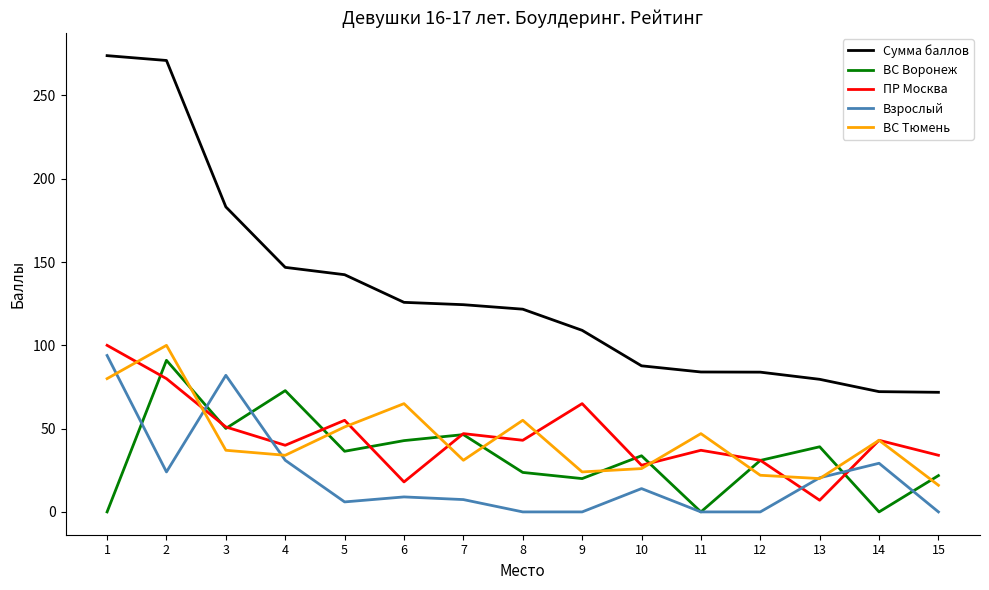

In ВС Тюмень, how many points are lower than both neighbors (excluding endpoints)?

4